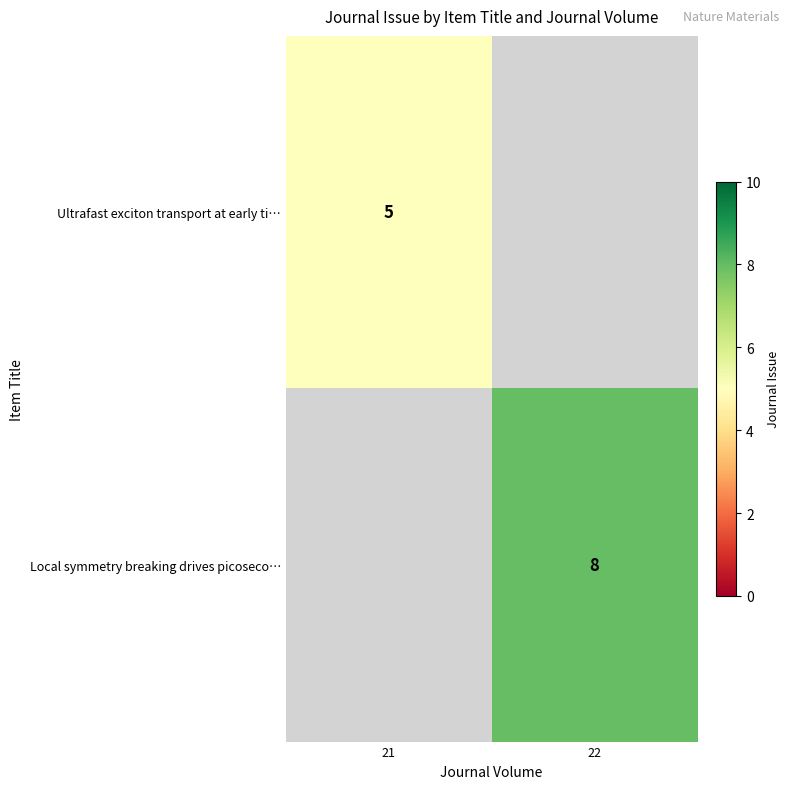

How many series are shown in this chart?

2